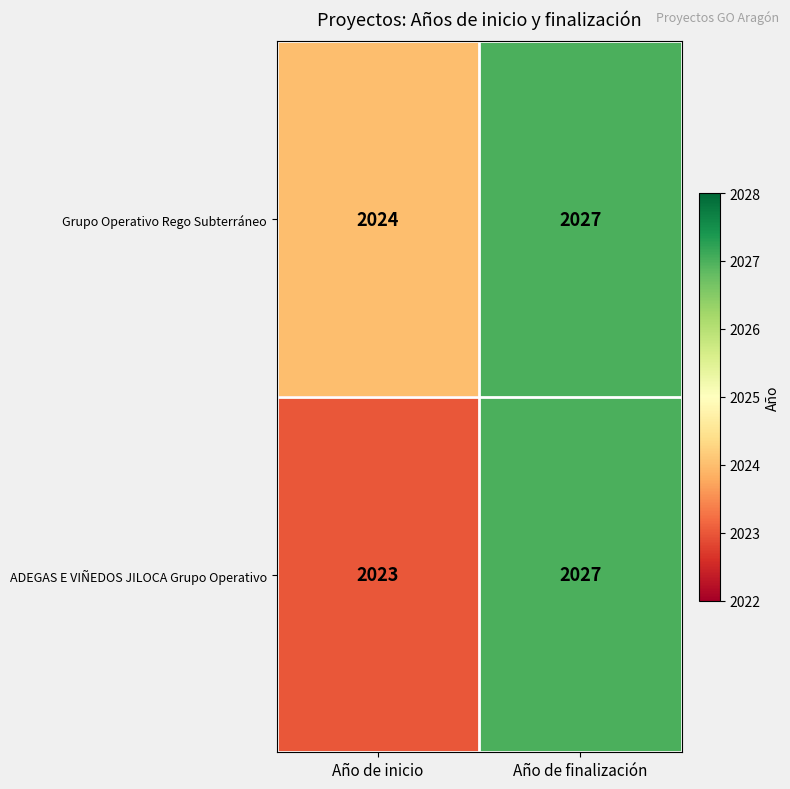

What is the difference between the ADEGAS E VIÑEDOS JILOCA Grupo Operativo values at Año de finalización and Año de inicio?

4